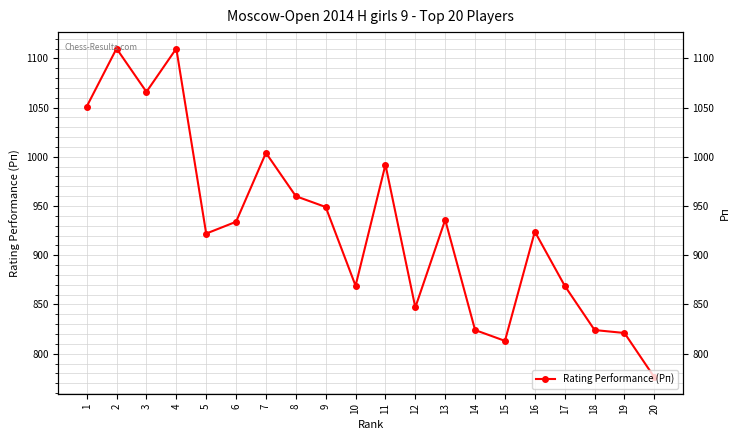

Reading left to right, extract all data points from this chart.

1=1051	2=1110	3=1066	4=1110	5=922	6=934	7=1004	8=960	9=949	10=869	11=992	12=847	13=936	14=824	15=813	16=924	17=869	18=824	19=821	20=776